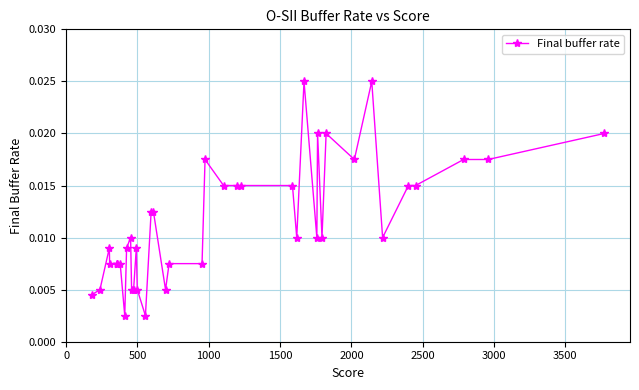

True or false: there are more than 0 points higher than both neighbors.

True